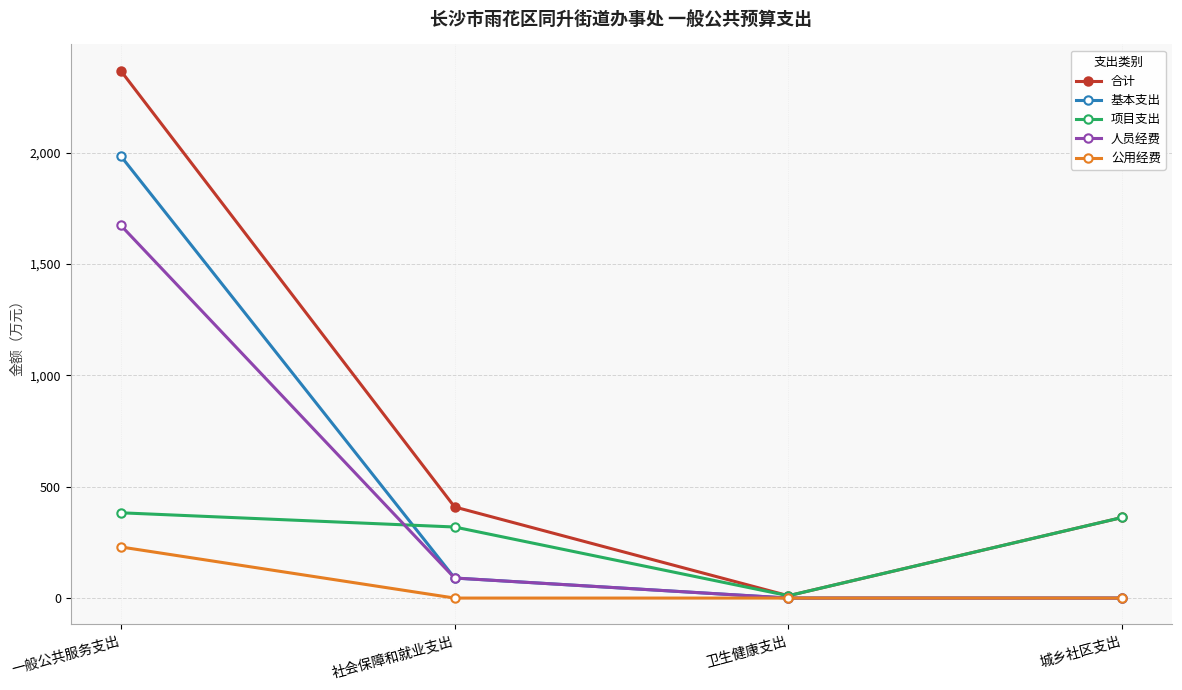

Between 一般公共服务支出 and 社会保障和就业支出, which series saw the biggest shift?

合计